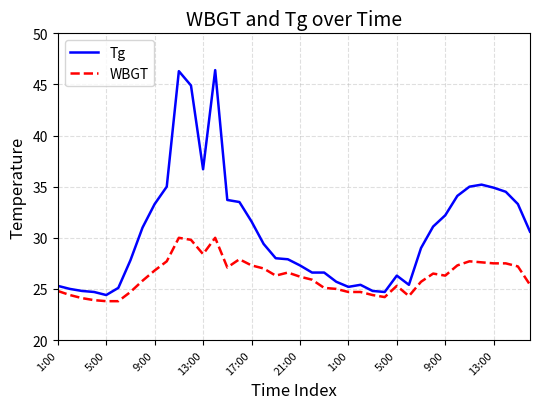

What are all the series names shown in the legend?

Tg, WBGT